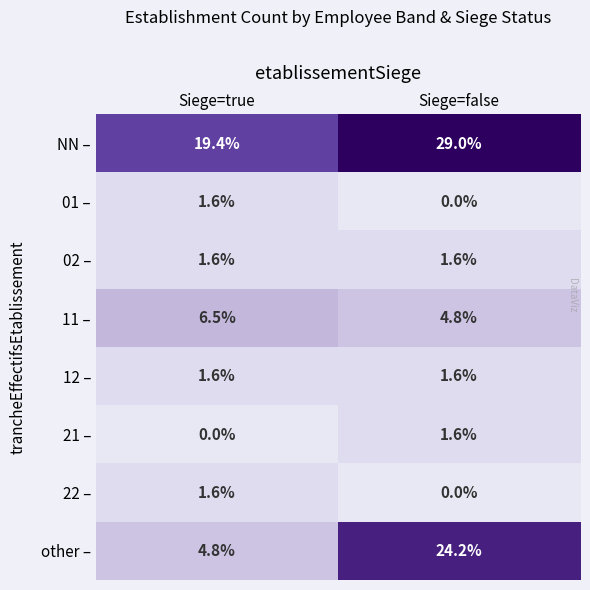

List the labels in order of 21 – value, smallest first.

Siege=true, Siege=false